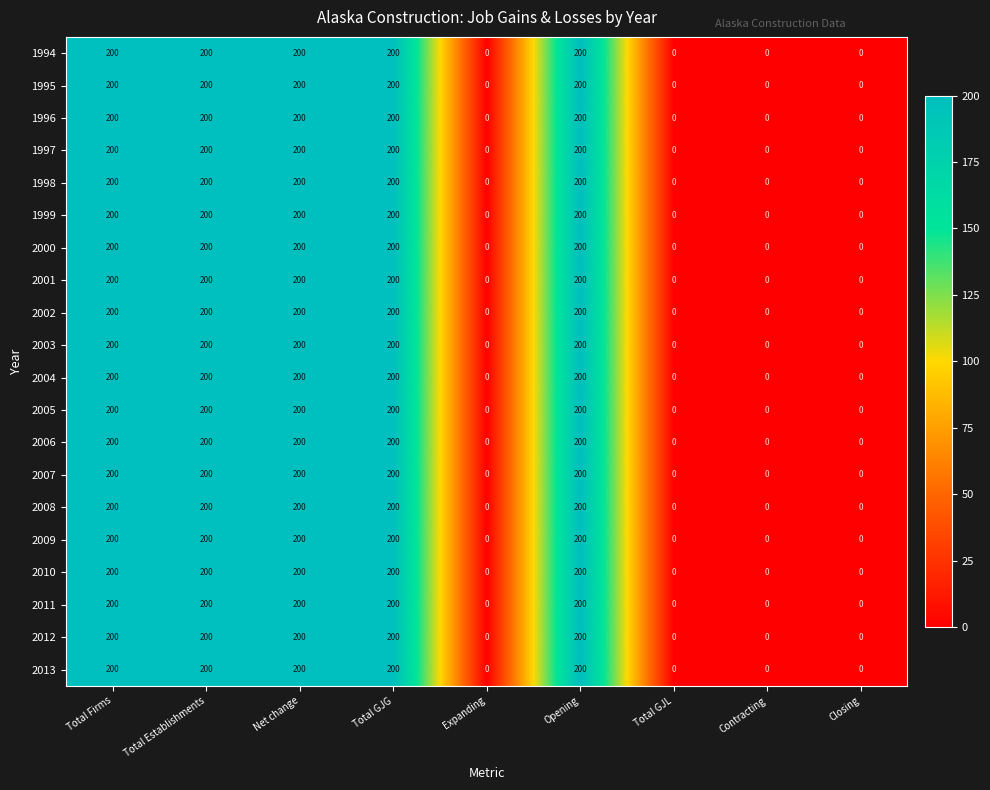

How many values in 2007 are above zero?

5